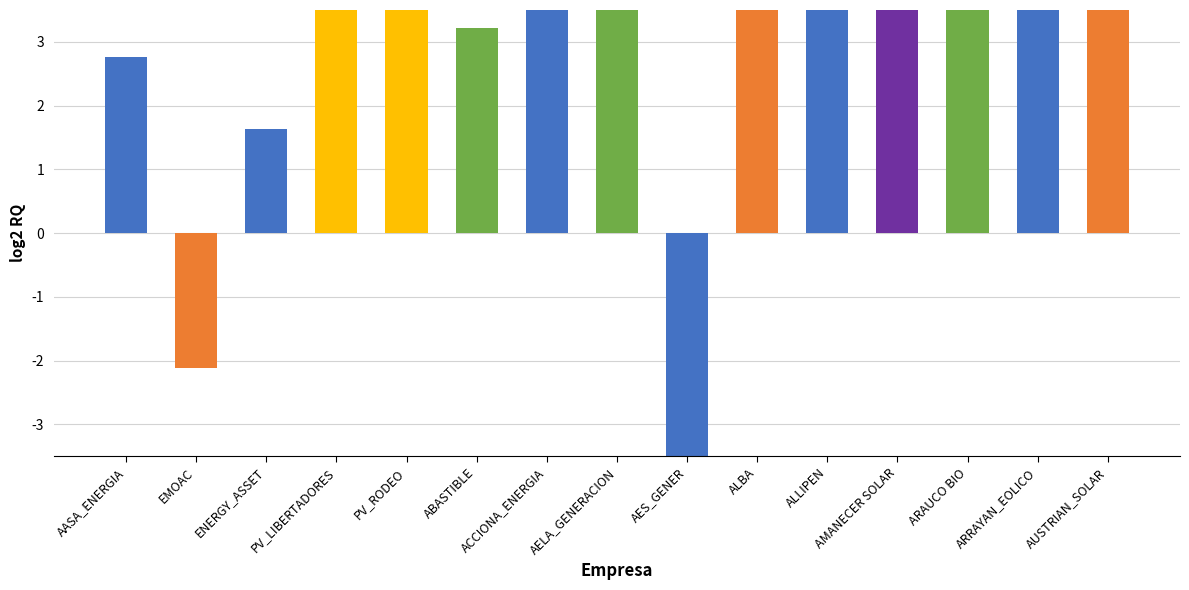

Count the number of categories in the chart.

15